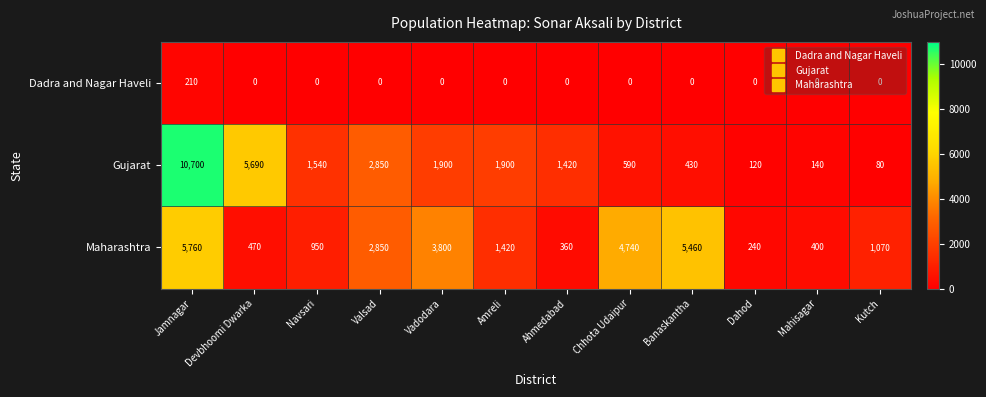

The value of Dadra and Nagar Haveli at Vadodara is 85. True or false?

False